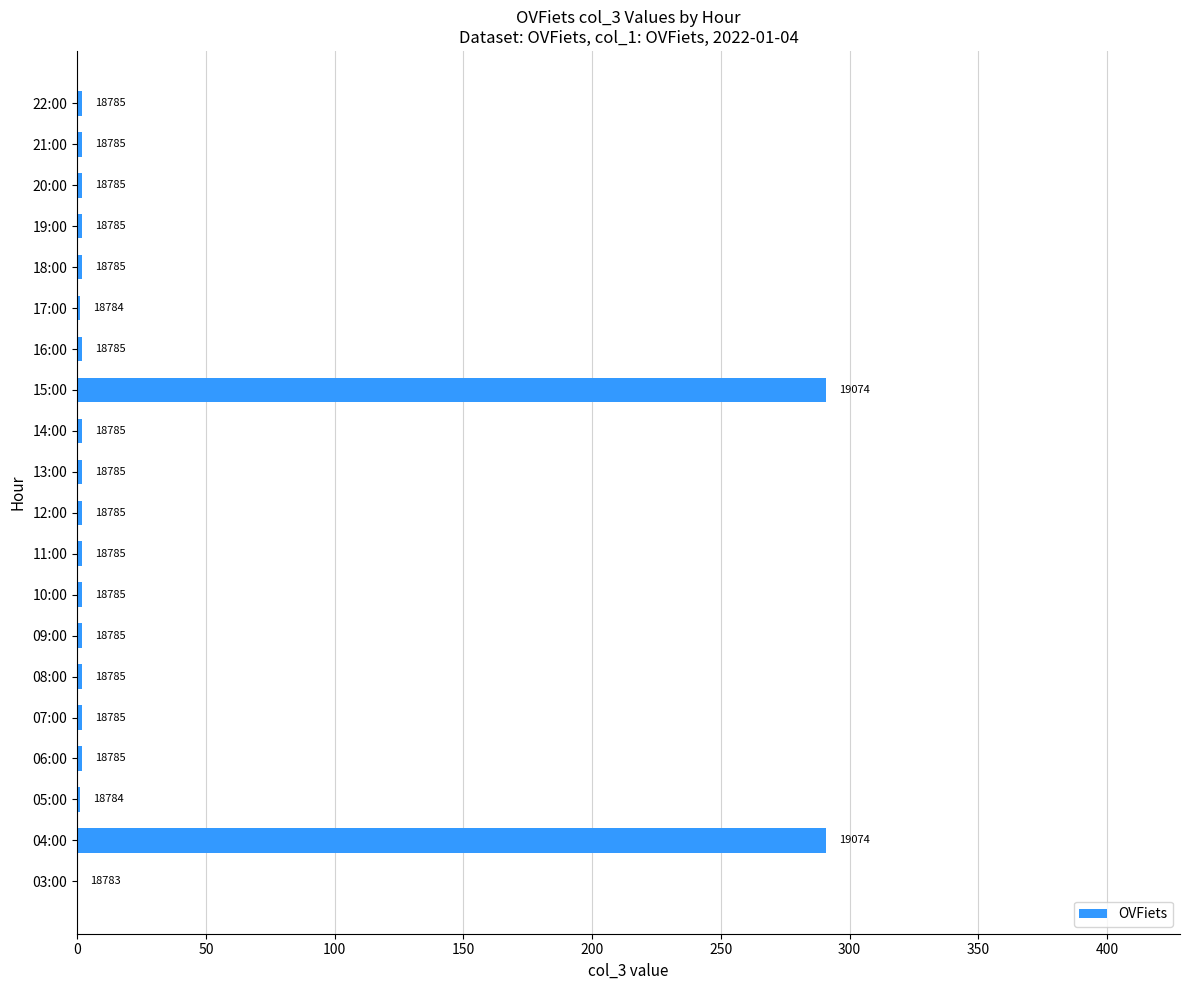

How many values are below 2?

3